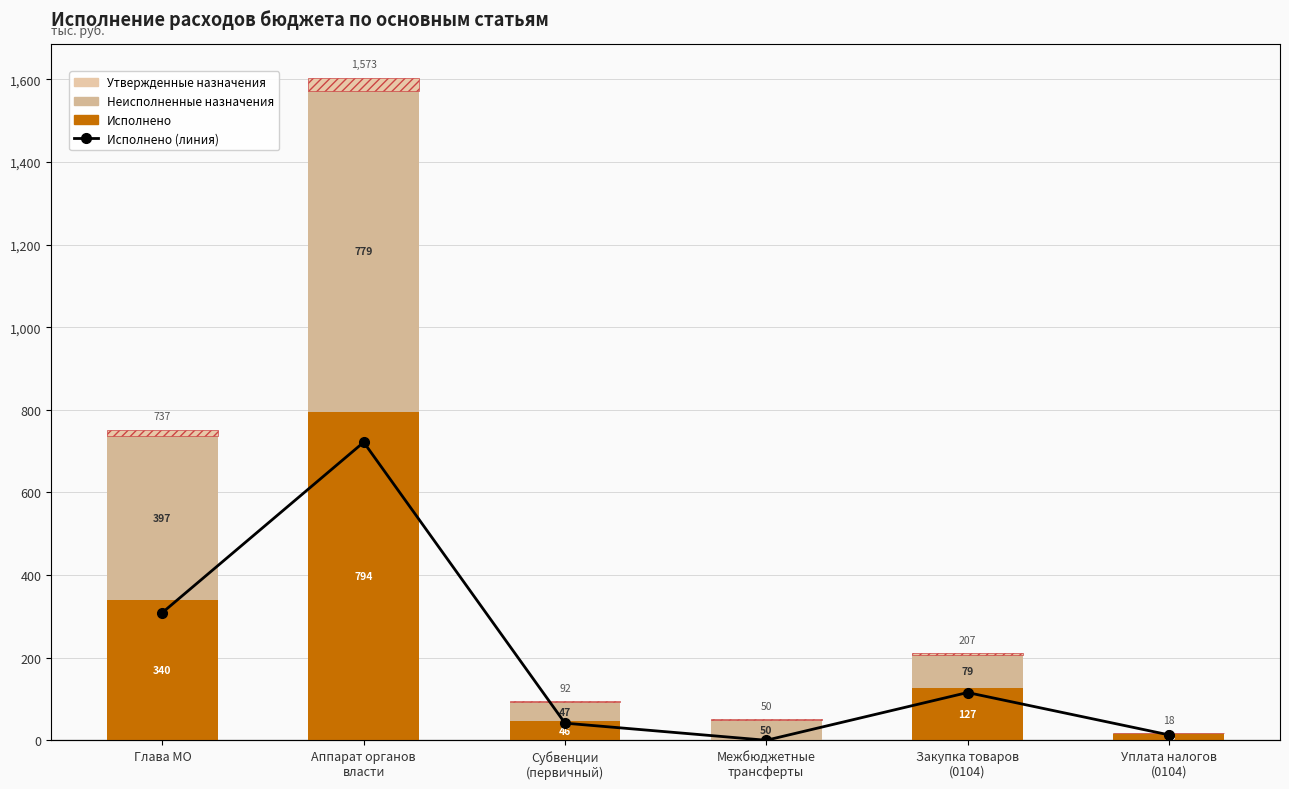

At how many categories does at least one series exceed 752?

1